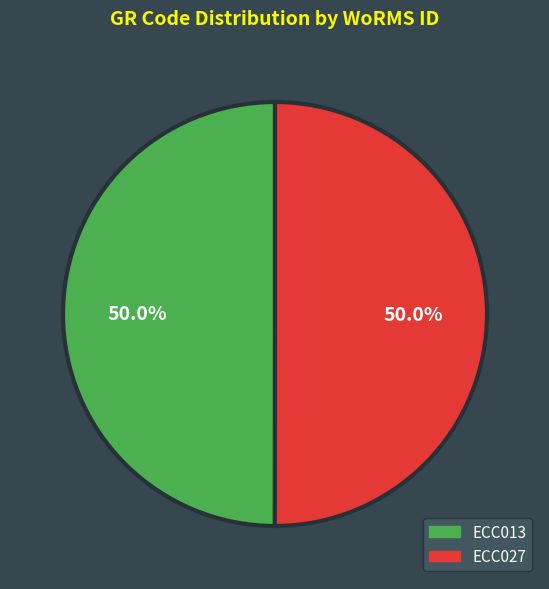

Combined, what portion of the pie is ECC013 and ECC027?

100.0%